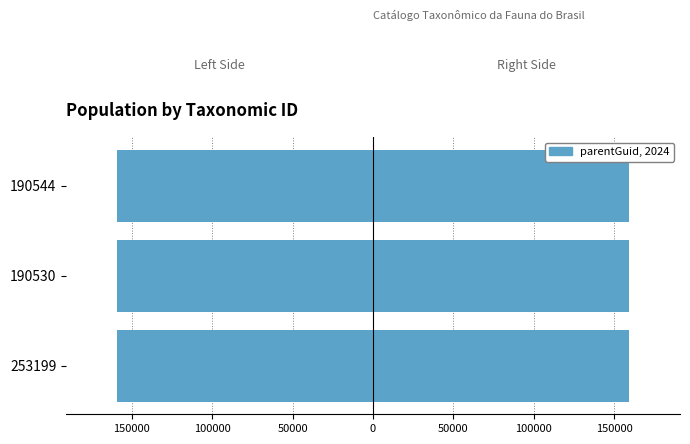

How many Left (negated parentGuid) values are between -159088 and -159082?

3